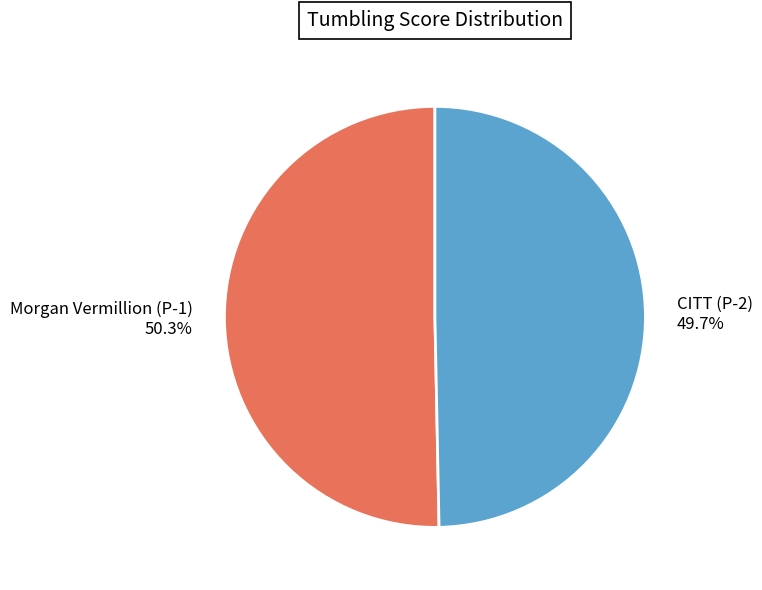

Rank the categories by value from highest to lowest.

Morgan Vermillion (P-1), CITT (P-2)